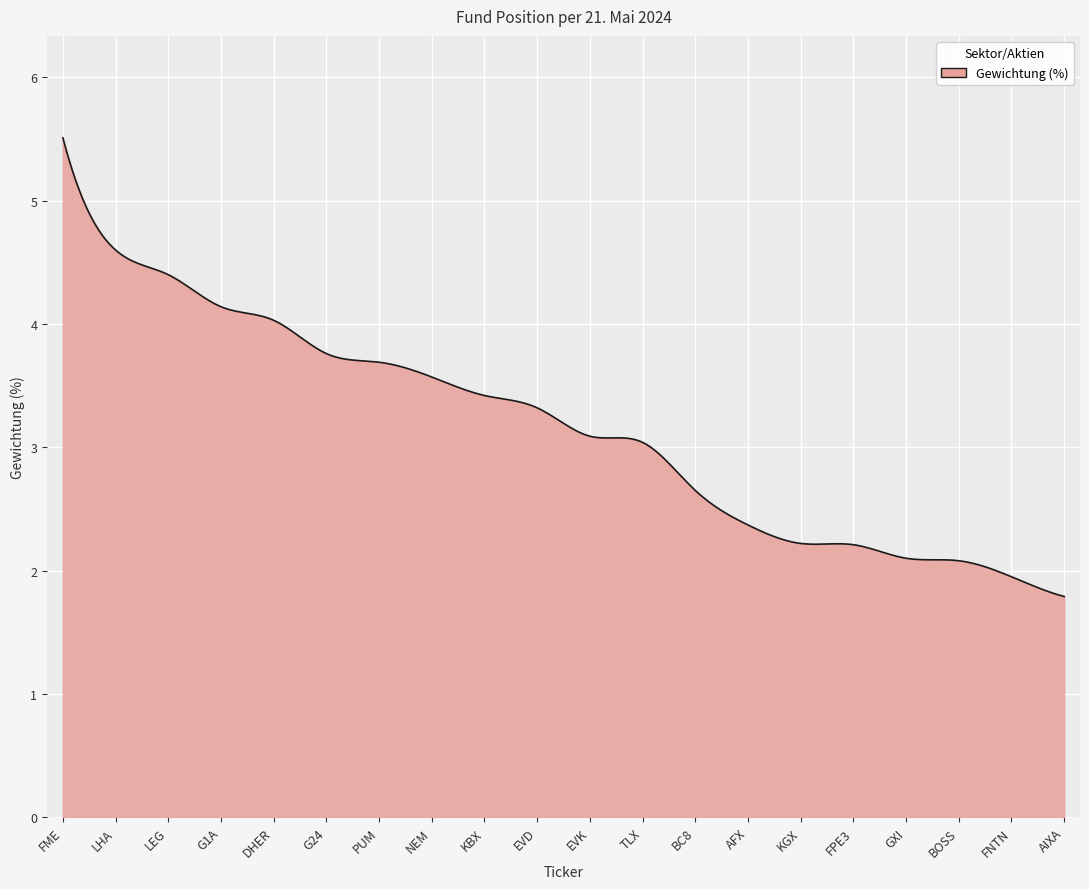

What is the minimum value shown in the chart?

1.8